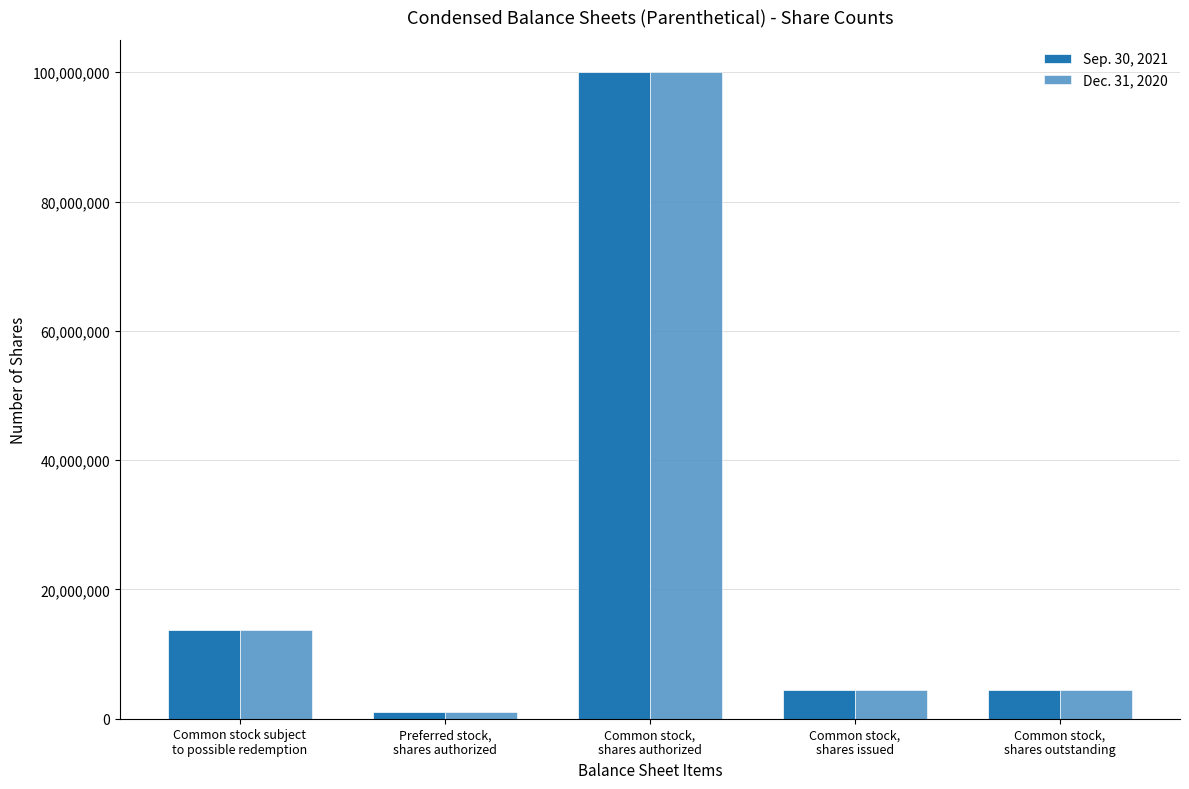

Which category has the lowest value across all series?

Preferred stock,
shares authorized